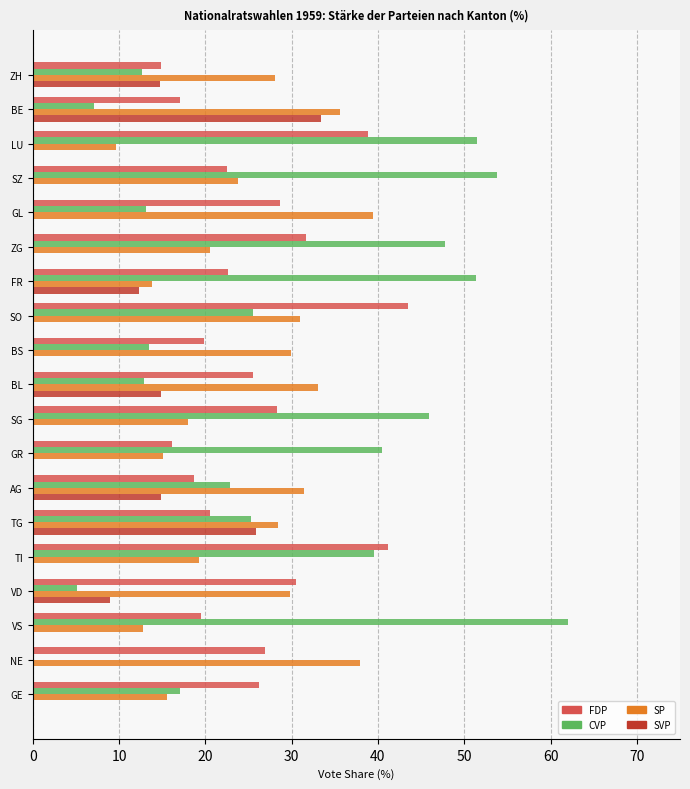

The value of FDP at BL is 25.5. True or false?

True